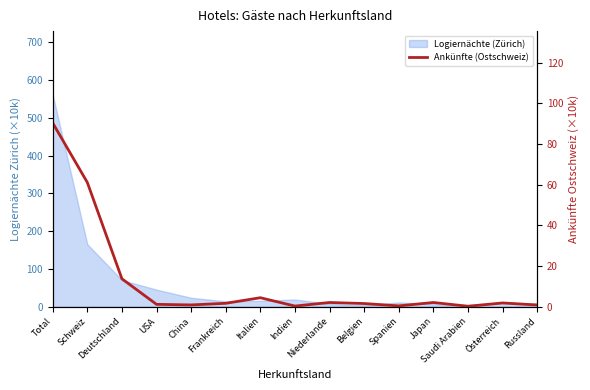

At which label does the data first exceed 1?

Total